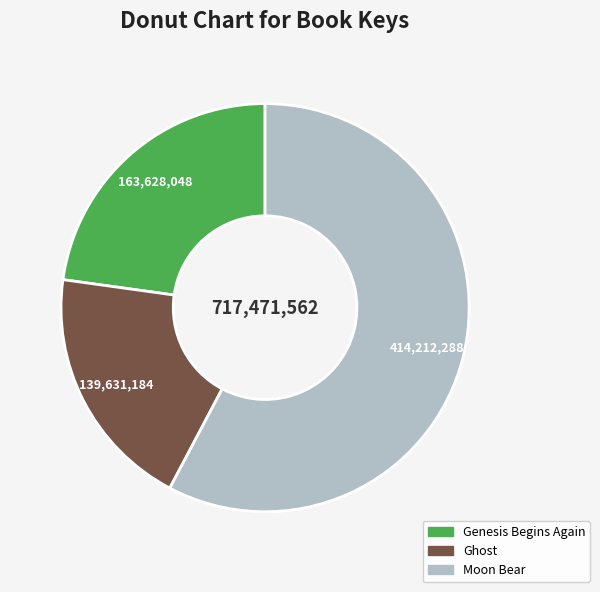

Combined, do Genesis Begins Again and Moon Bear account for over 50%?

Yes